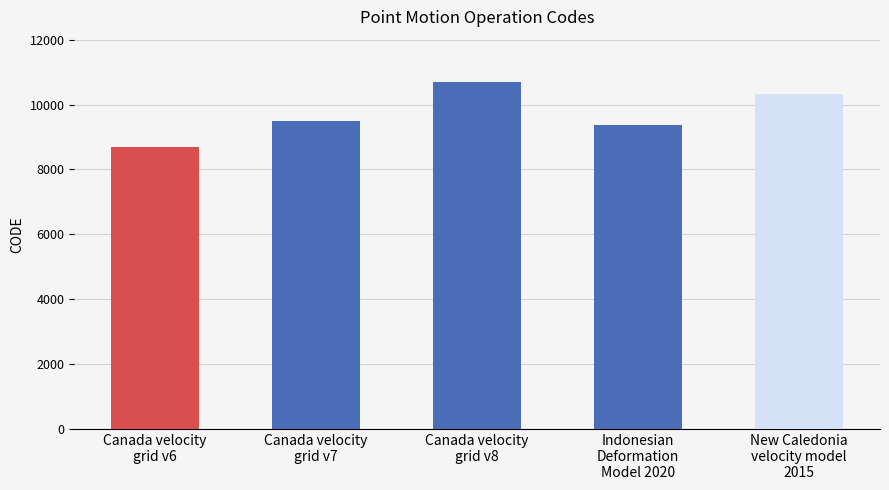

Rank the categories by value from lowest to highest.

Canada velocity
grid v6, Indonesian
Deformation
Model 2020, Canada velocity
grid v7, New Caledonia
velocity model
2015, Canada velocity
grid v8